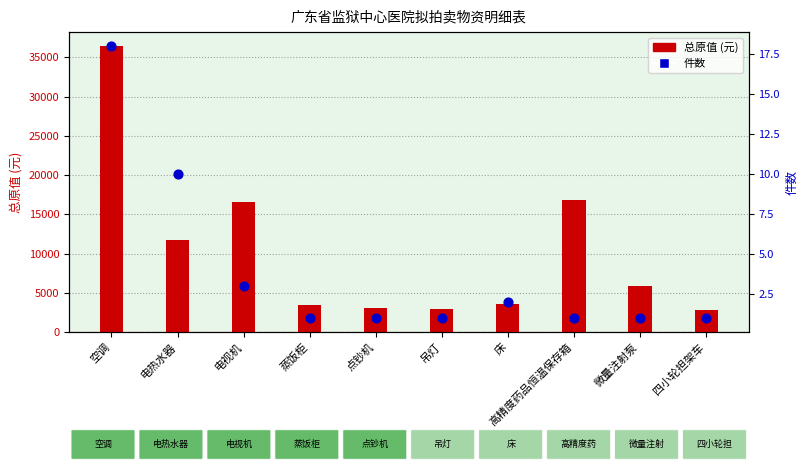

At which category is the sum across all series the highest?

空调